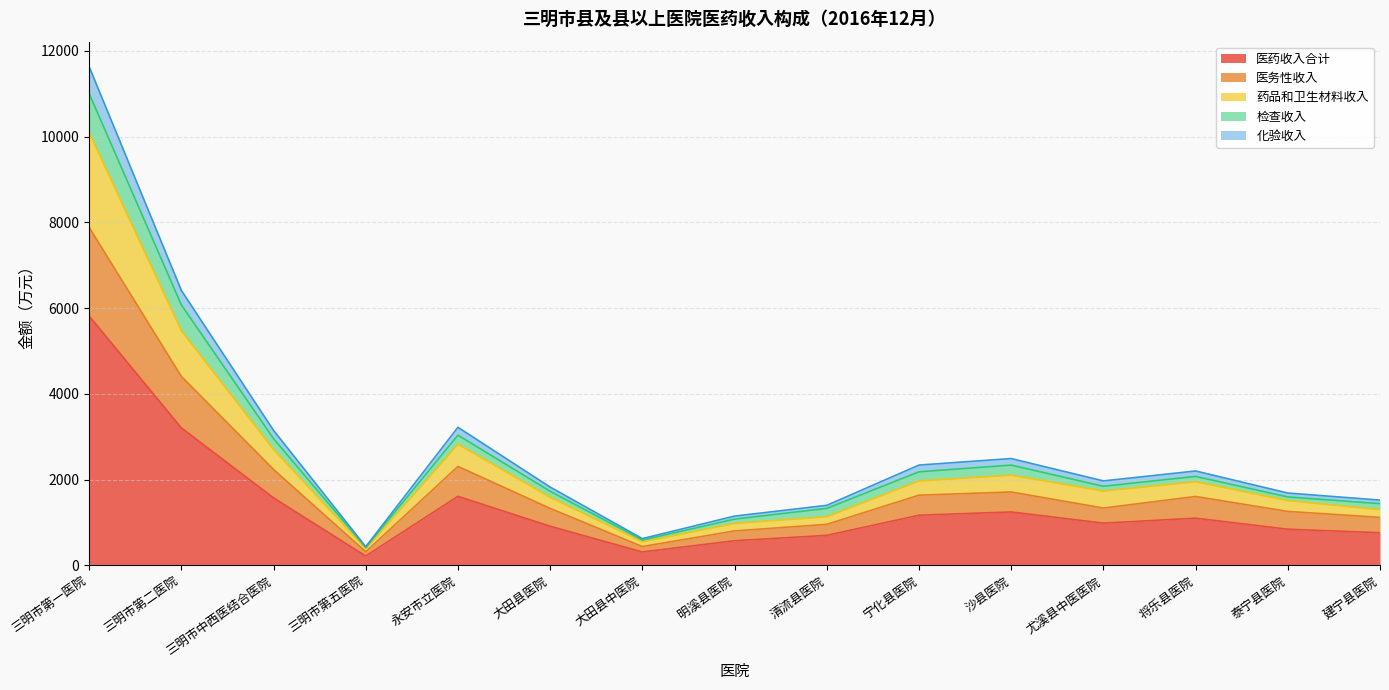

What is the label of the 12th point from the right?

三明市第五医院